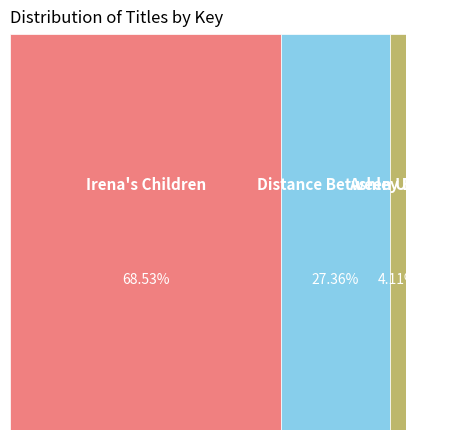

How much of the chart is everything except Irena's Children?

31.5%